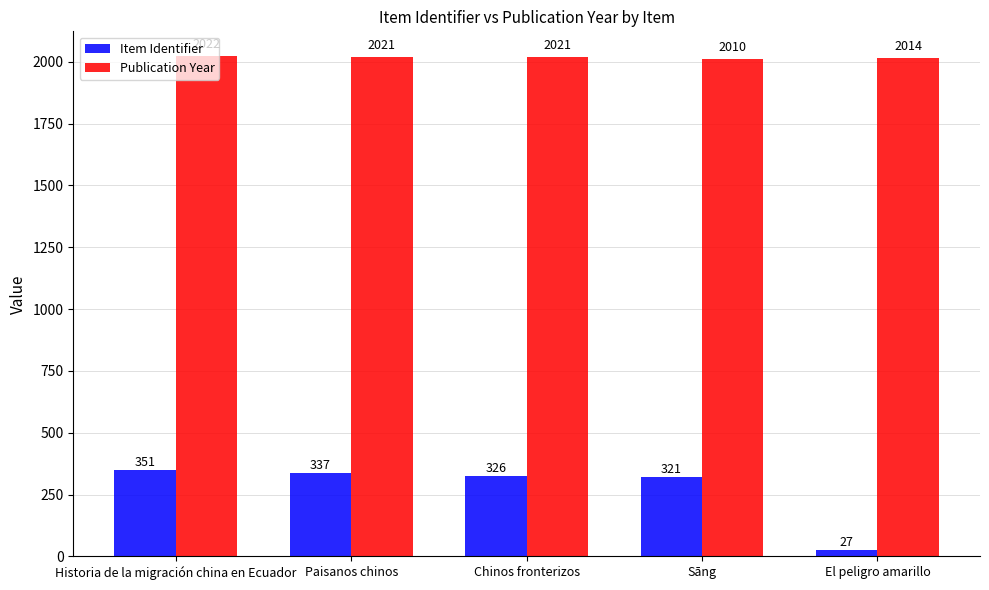

What is the minimum value shown in the chart?

27